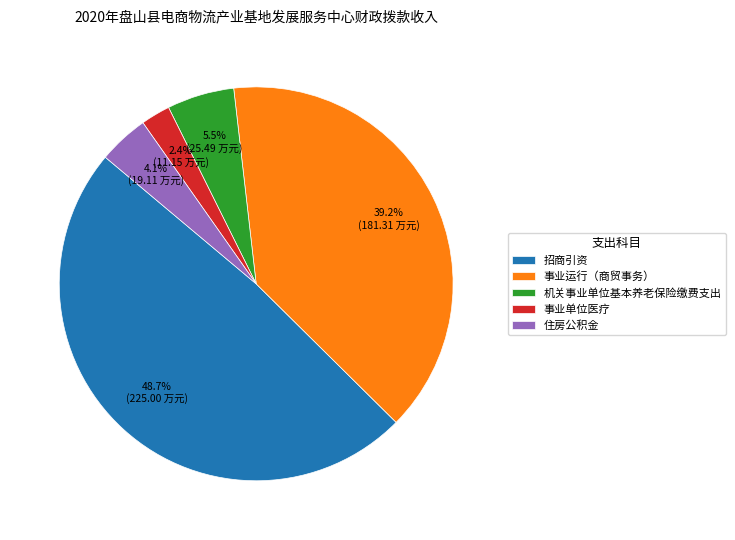

Which slice is the smallest?

事业单位医疗